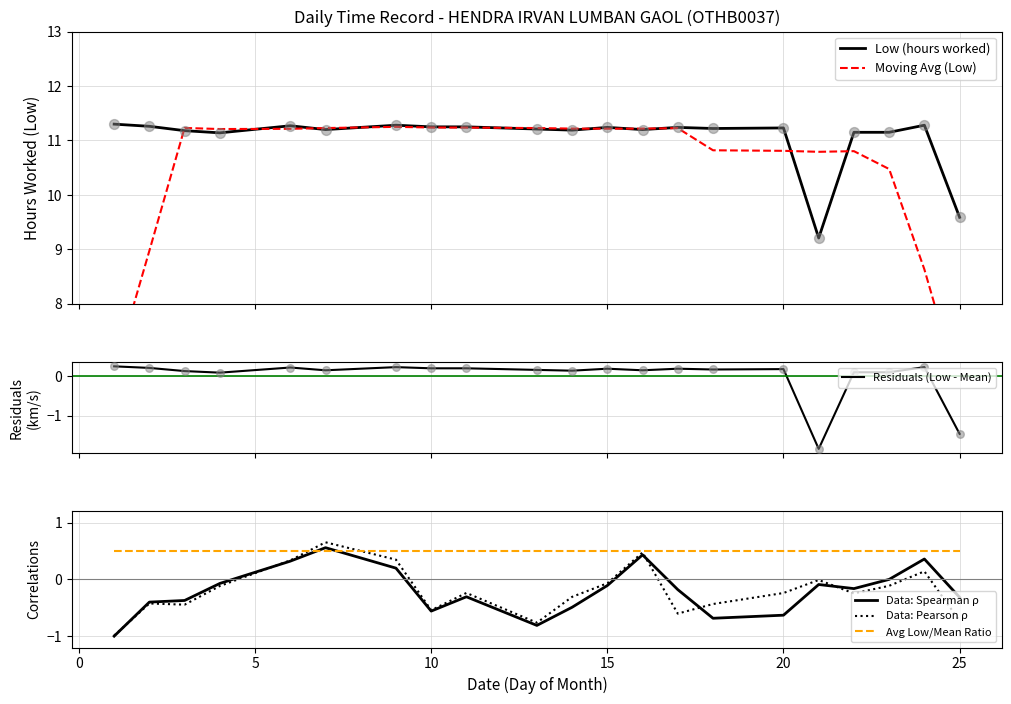

The Avg Low/Mean Ratio series shows 0.3 at 10. True or false?

False